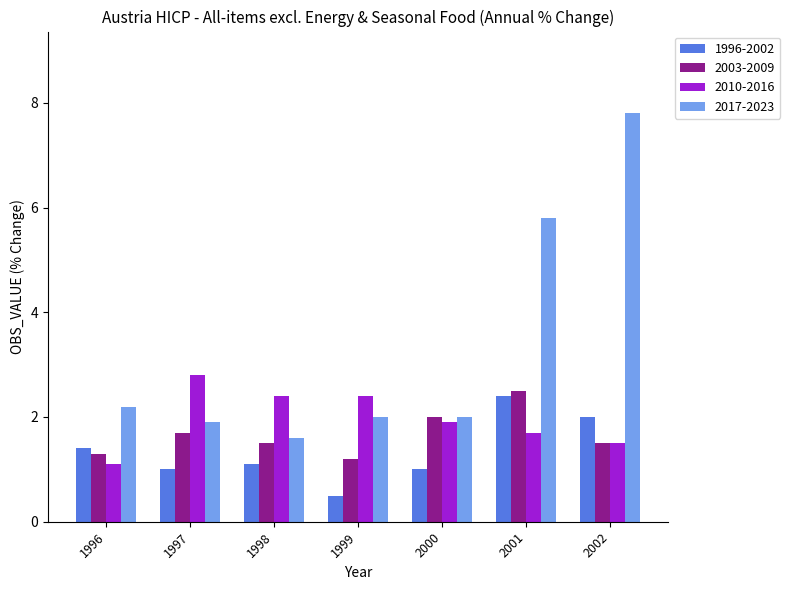

How many series are shown in this chart?

4